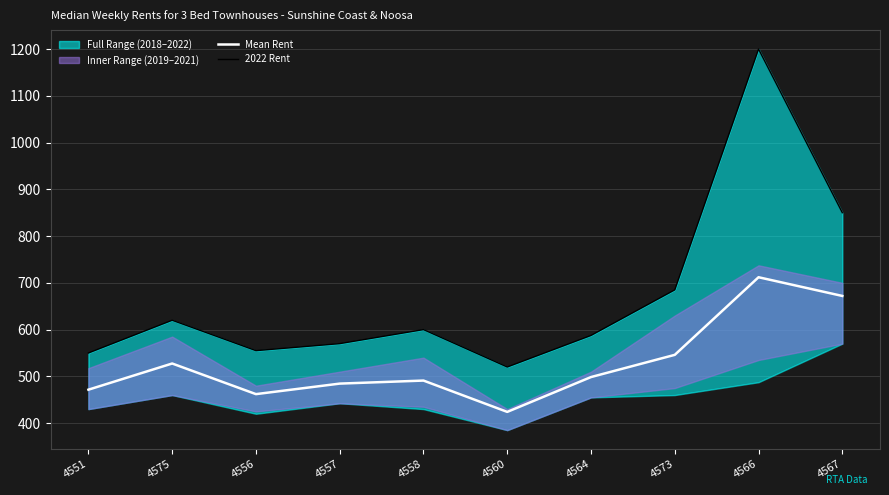

What is the sum of all Mean Rent values?

5289.0